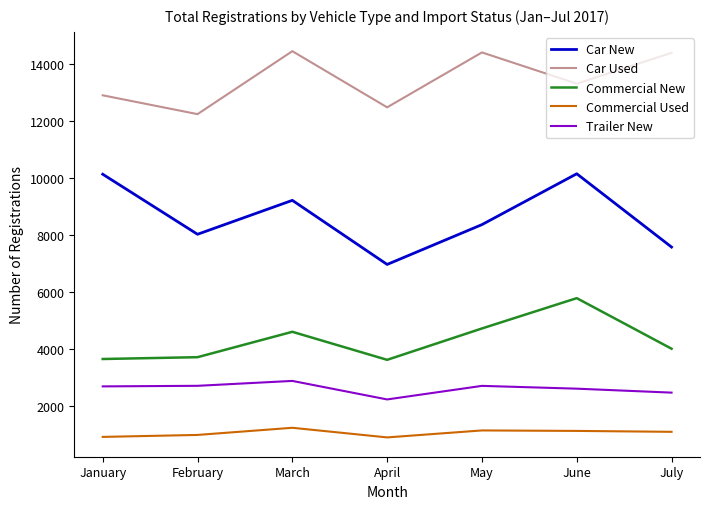

What is the spread (max minus min) of values at February?

11260